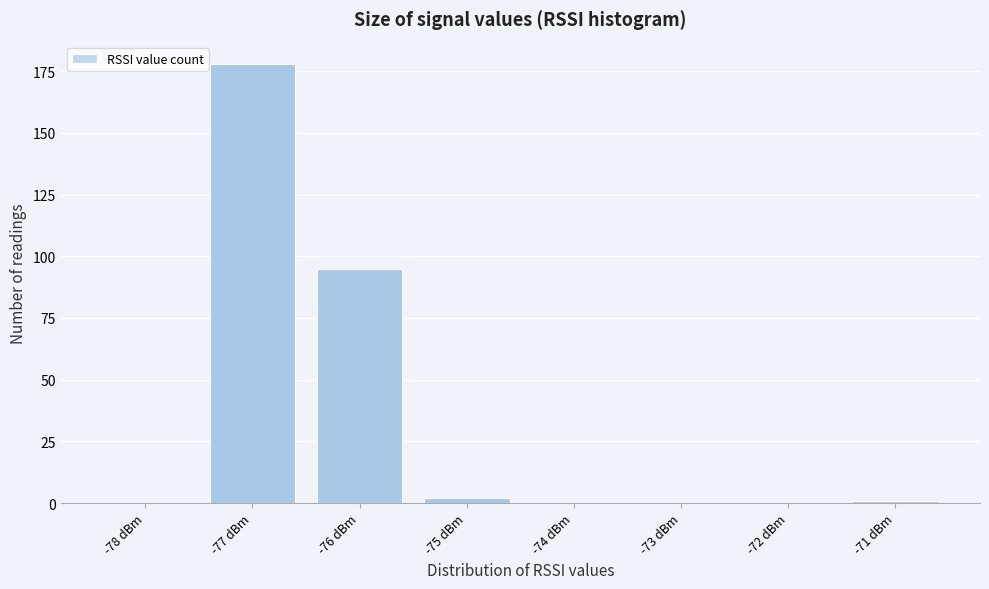

Reading left to right, list all the values displayed in this chart.

-78 dBm=0	-77 dBm=178	-76 dBm=95	-75 dBm=2	-74 dBm=0	-73 dBm=0	-72 dBm=0	-71 dBm=1